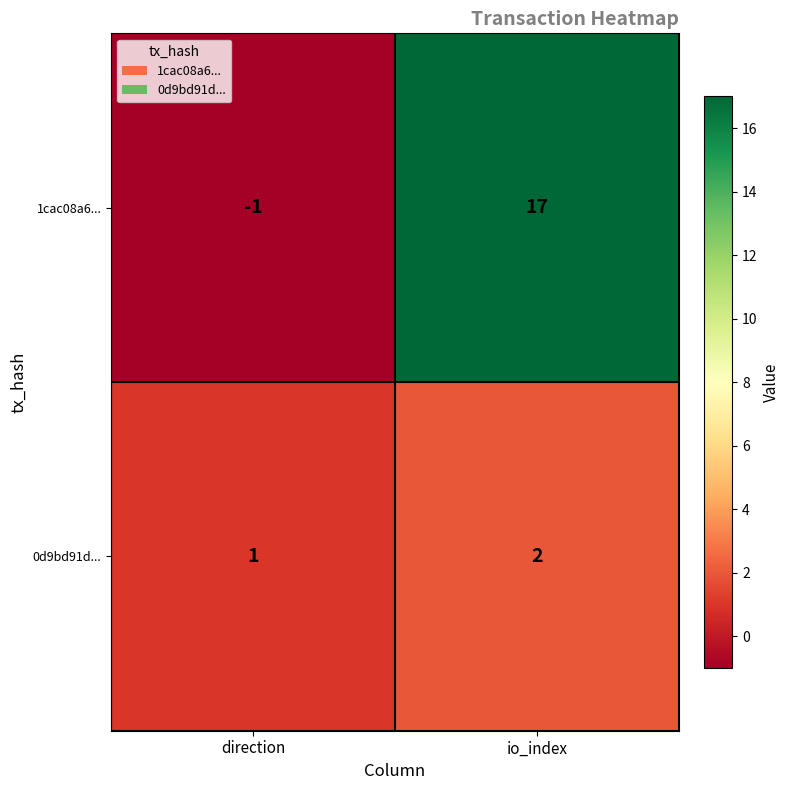

How many values in 1cac08a6... are above zero?

1